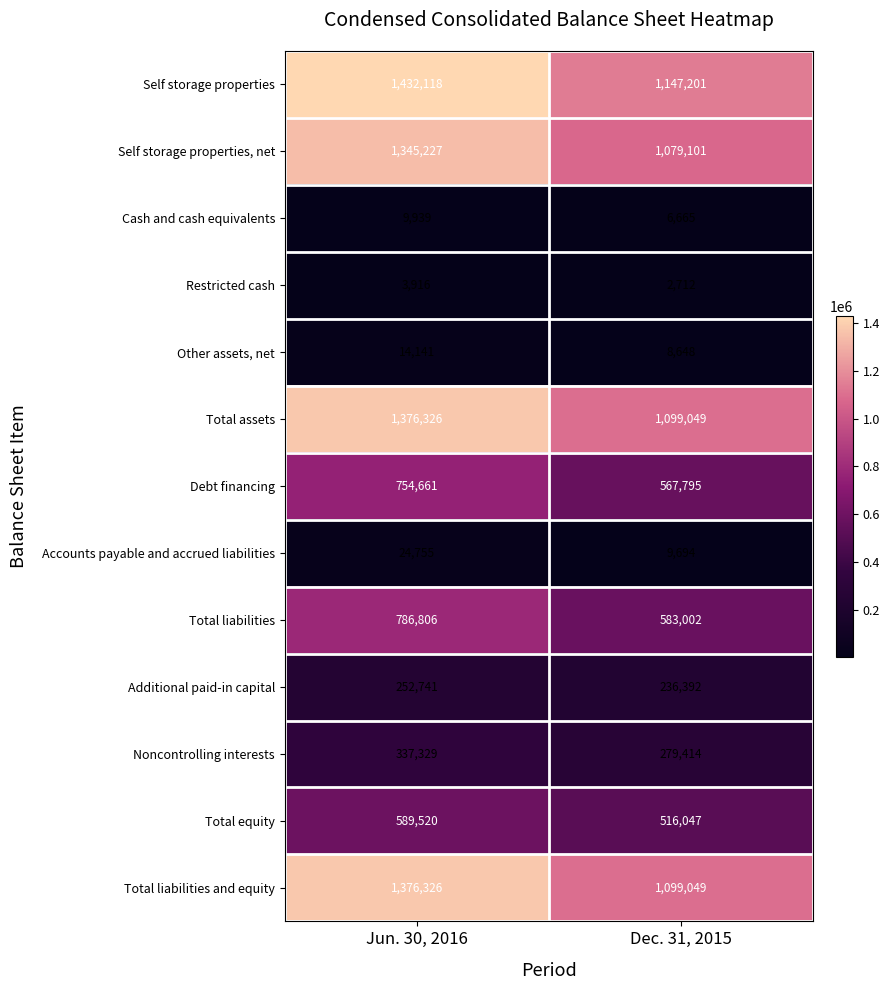

Rank the categories by Other assets, net value from highest to lowest.

Jun. 30, 2016, Dec. 31, 2015